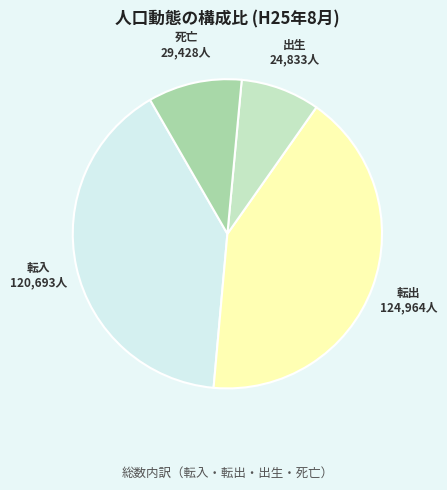

Is there any slice that represents more than half of the pie?

No